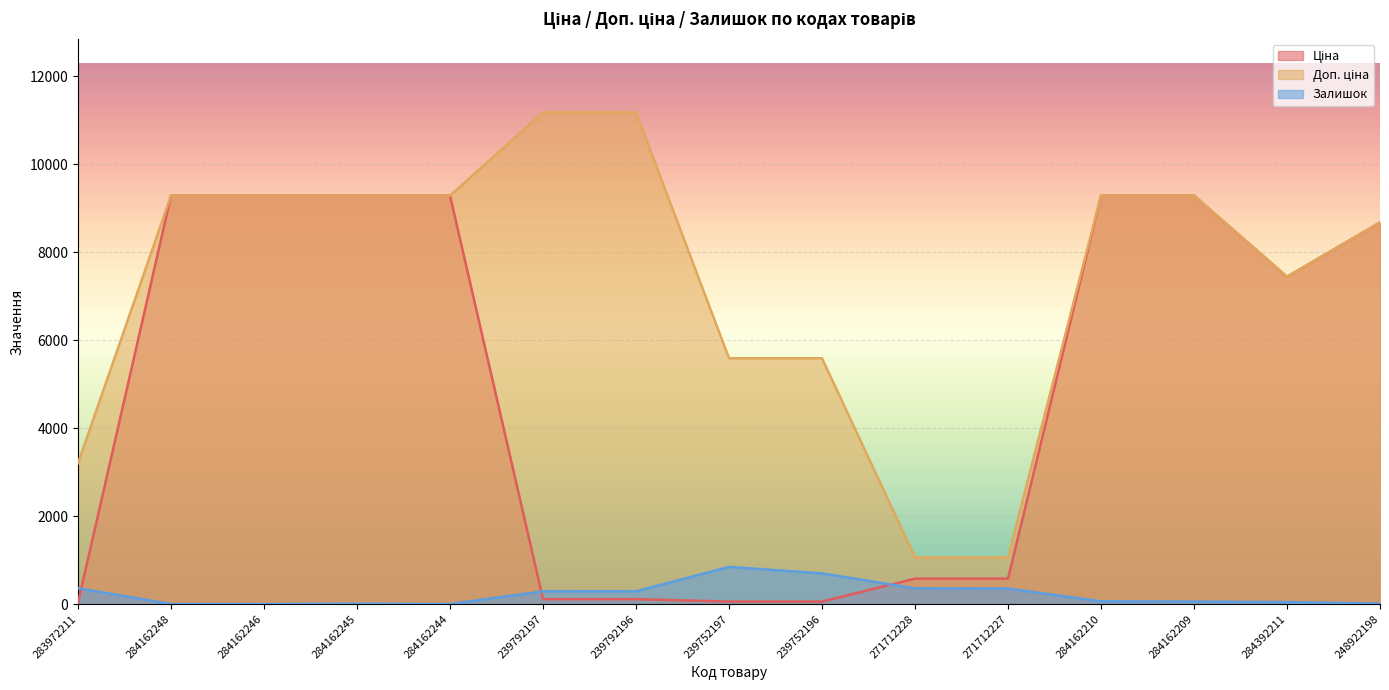

What is the sum of all Доп. ціна values?

110738.0